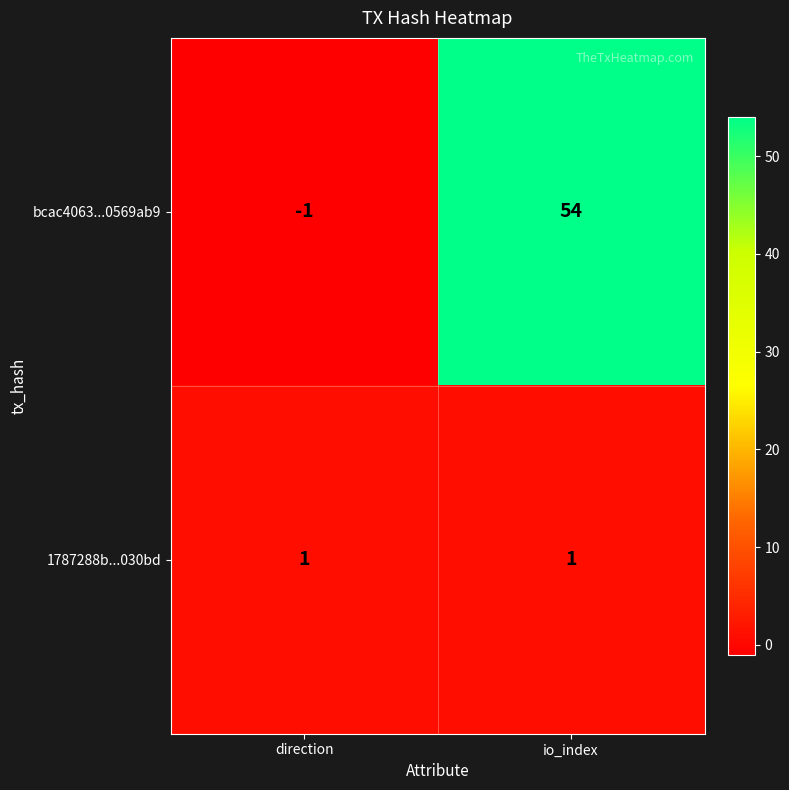

Is it true that 1787288b...030bd equals 1 at io_index?

True